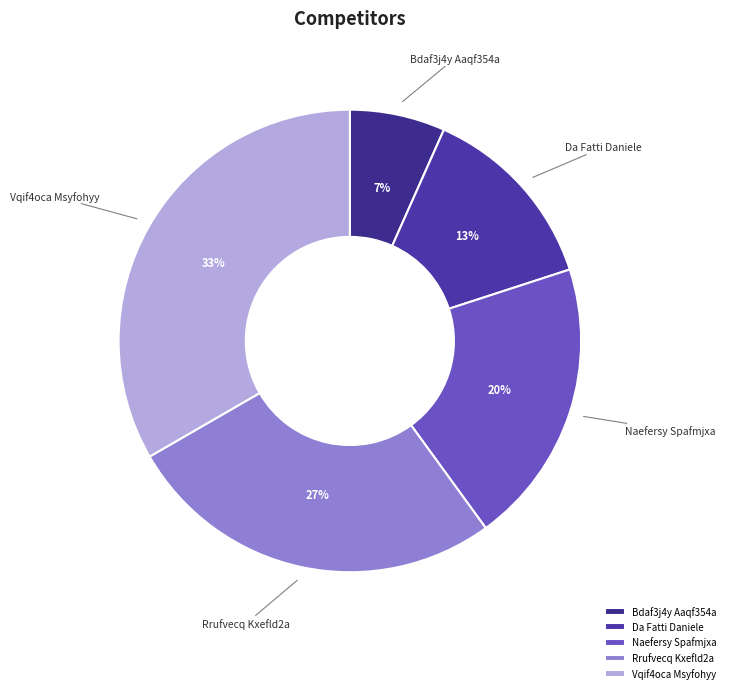

The Bdaf3j4y Aaqf354a slice represents 17% of the pie. True or false?

False